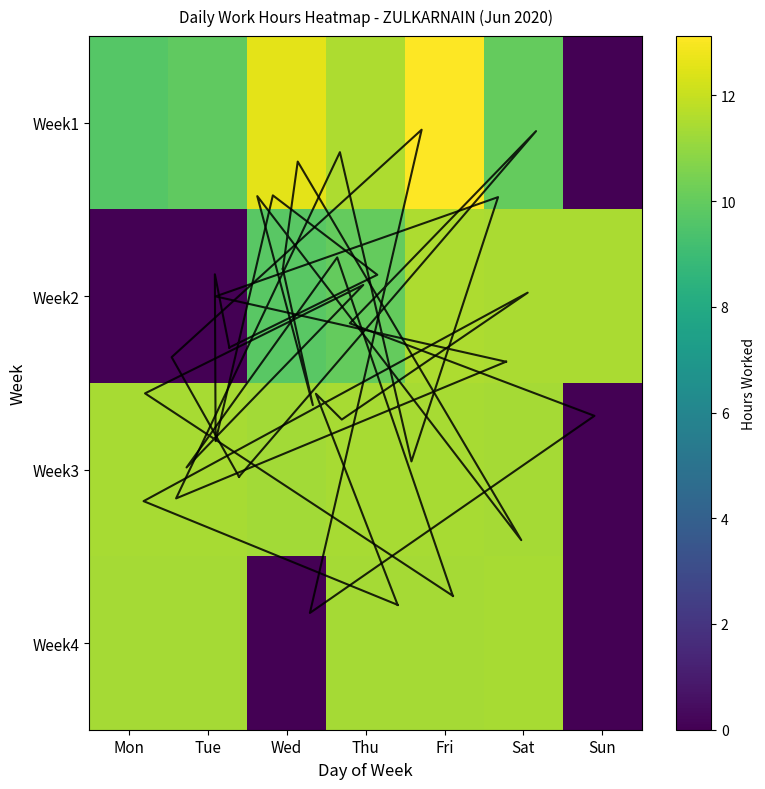

The value of Week1 at Wed is 8.8. True or false?

False